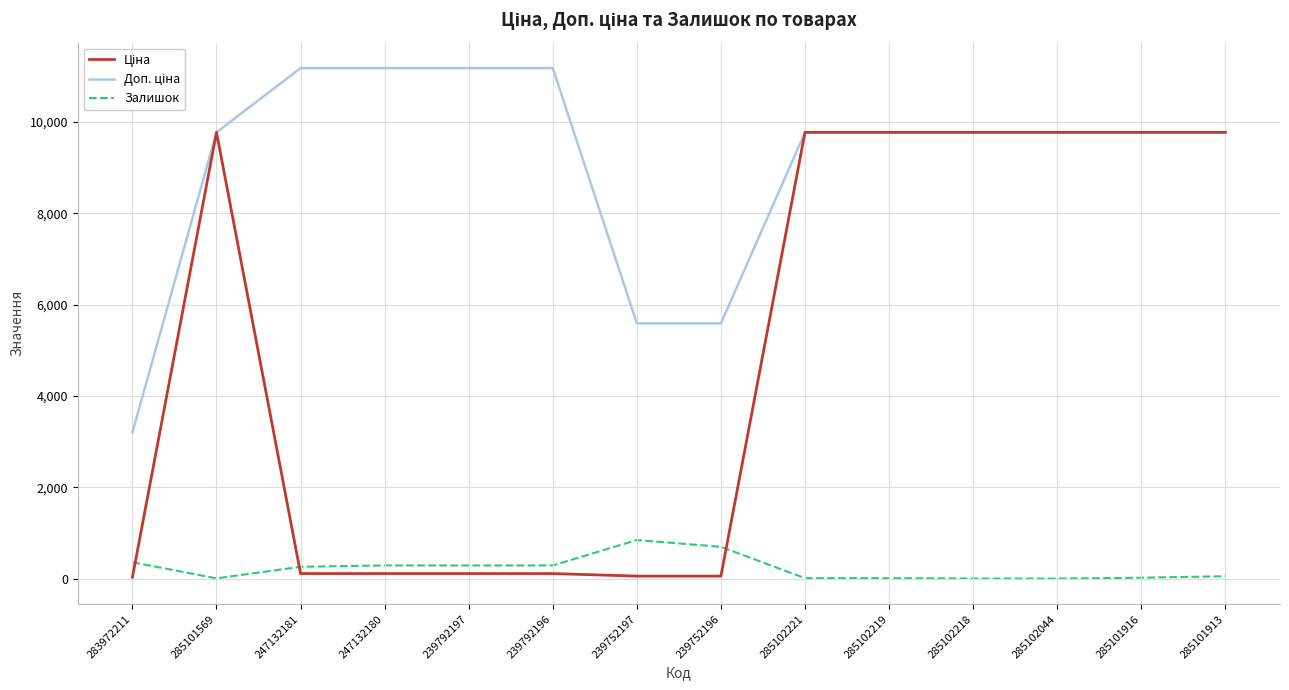

What is the maximum value shown in the chart?

11182.0